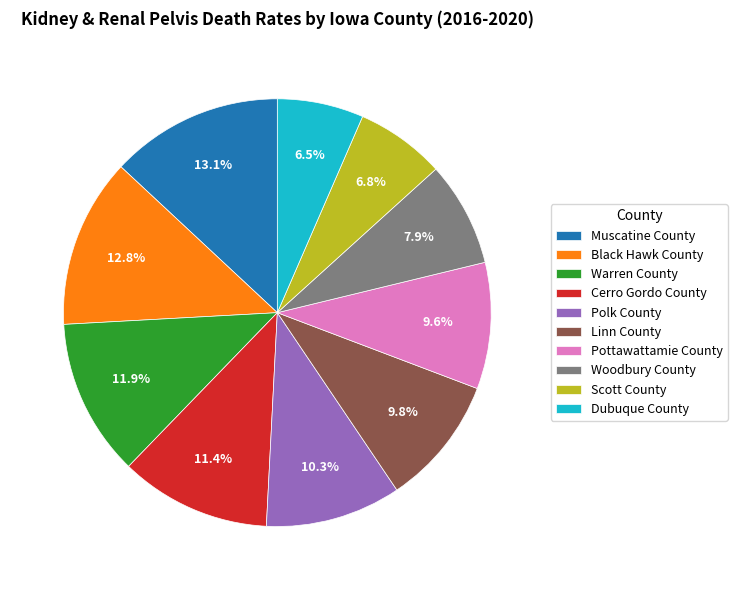

Does any single category account for the majority?

No